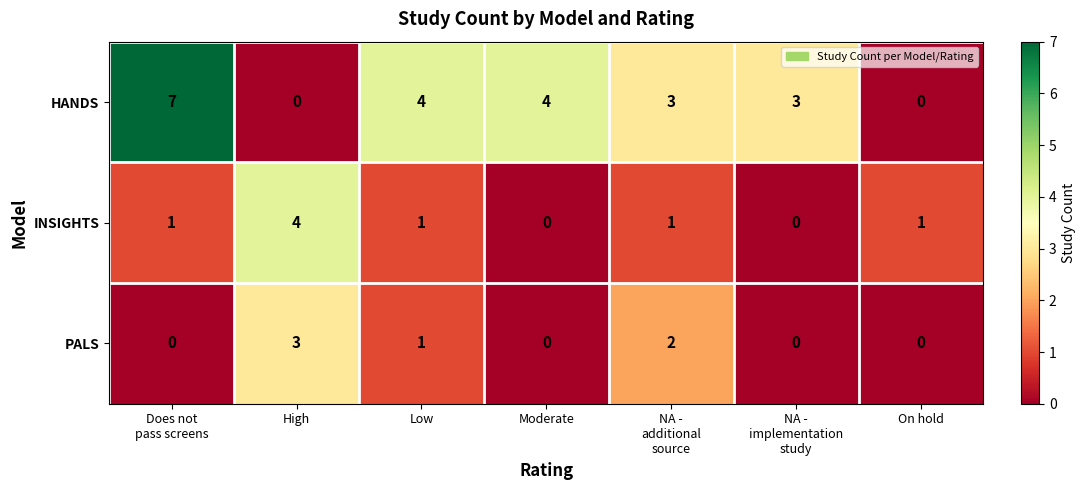

Rank the series by their maximum value, from lowest to highest.

PALS, INSIGHTS, HANDS